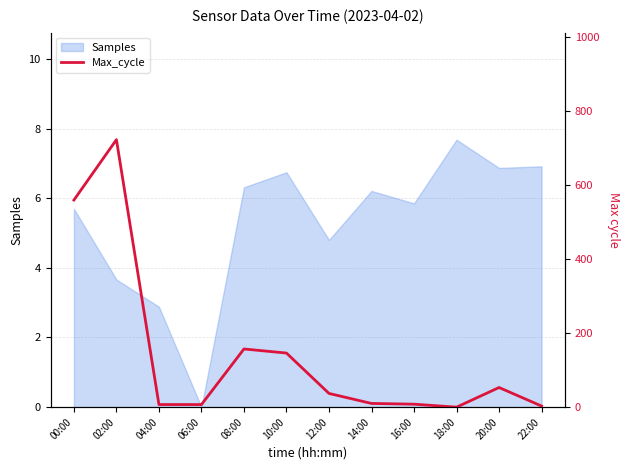

True or false: Samples has a value of 1.9 at 20:00.

False